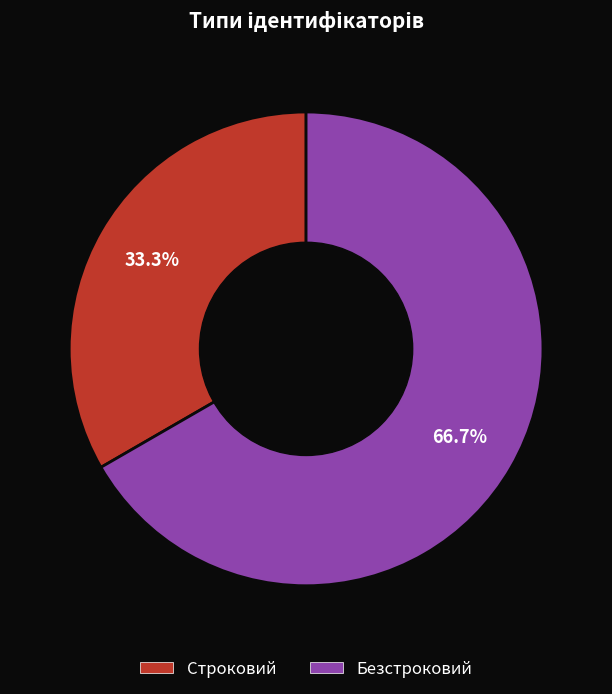

Does any single category account for the majority?

Yes